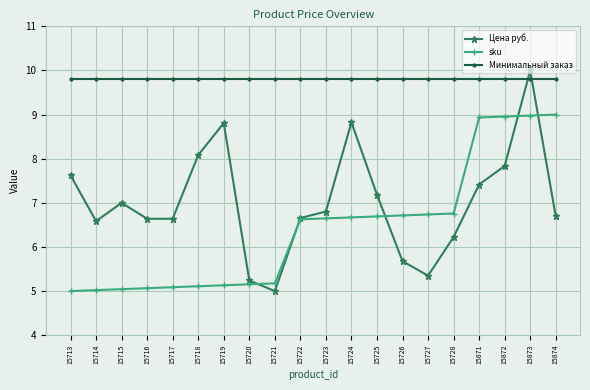

Rank the series by their average value, from lowest to highest.

sku, Цена руб., Минимальный заказ